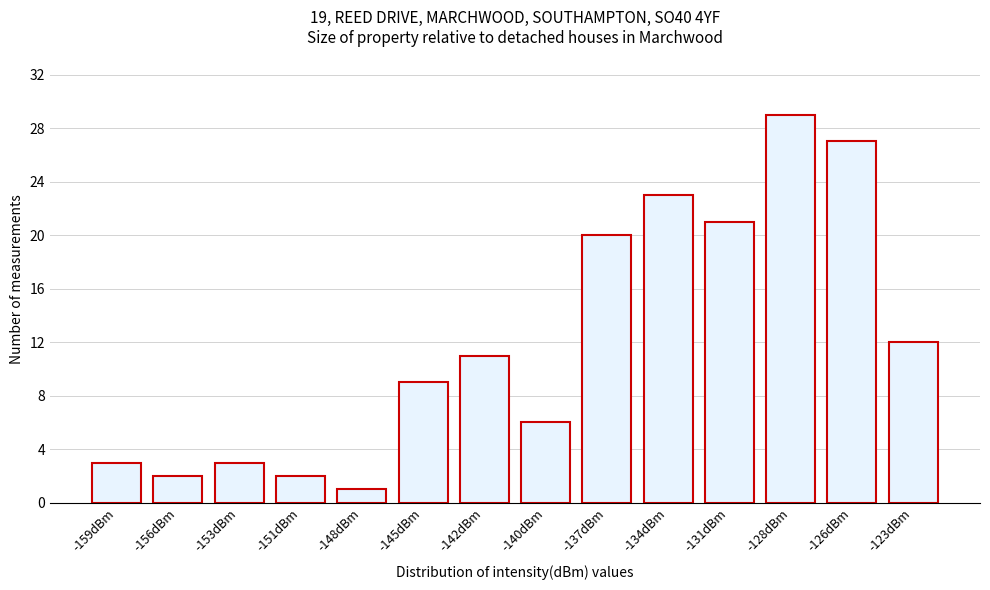

Reading left to right, list all the values displayed in this chart.

-159dBm=3	-156dBm=2	-153dBm=3	-151dBm=2	-148dBm=1	-145dBm=9	-142dBm=11	-140dBm=6	-137dBm=20	-134dBm=23	-131dBm=21	-128dBm=29	-126dBm=27	-123dBm=12